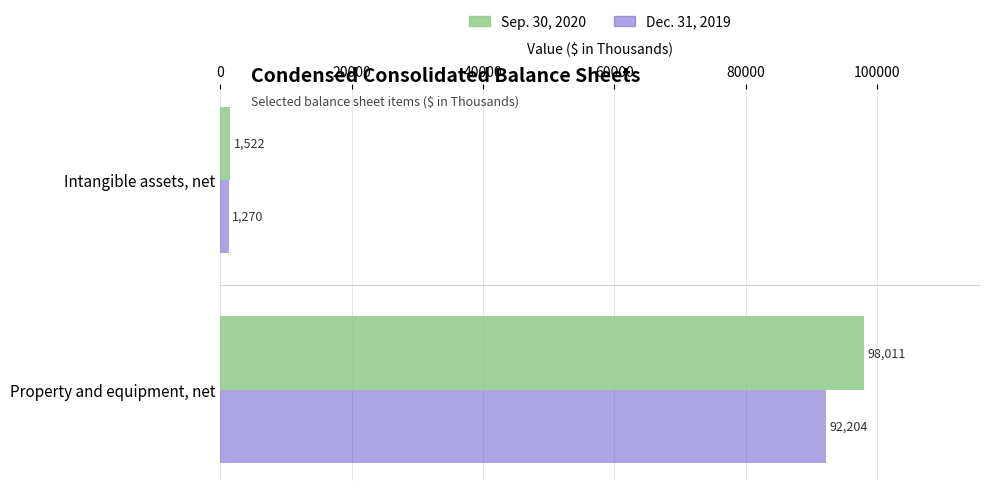

What are all the series names shown in the legend?

Sep. 30, 2020, Dec. 31, 2019